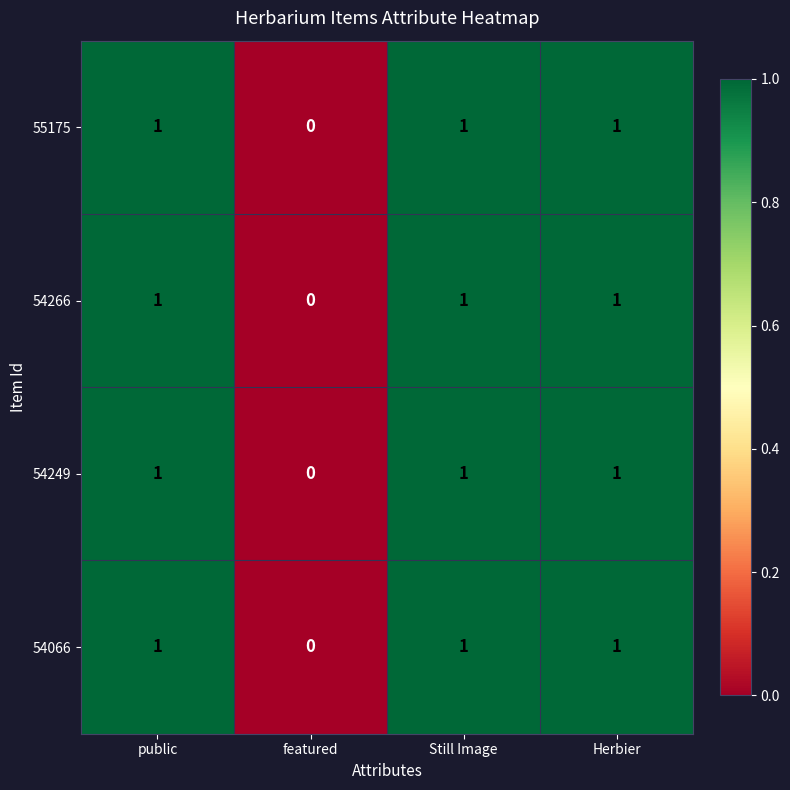

How many data points does each series have?

4